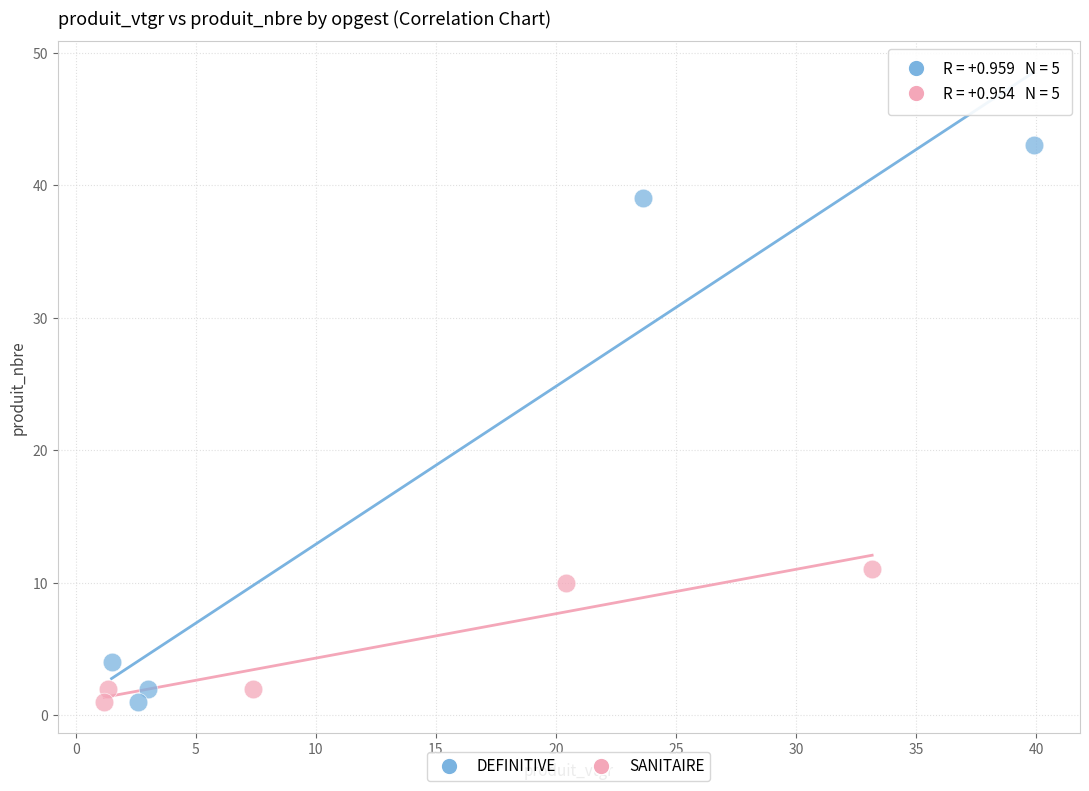

Which series reaches the maximum Y coordinate?

DEFINITIVE